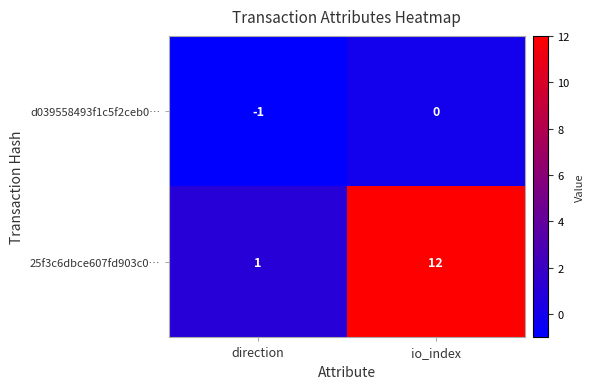

List the series in order of their peak value, highest first.

25f3c6dbce607fd903c0…, d039558493f1c5f2ceb0…